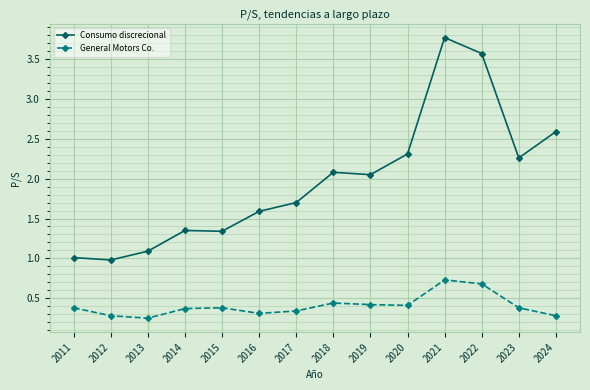

Count the number of categories in the chart.

14